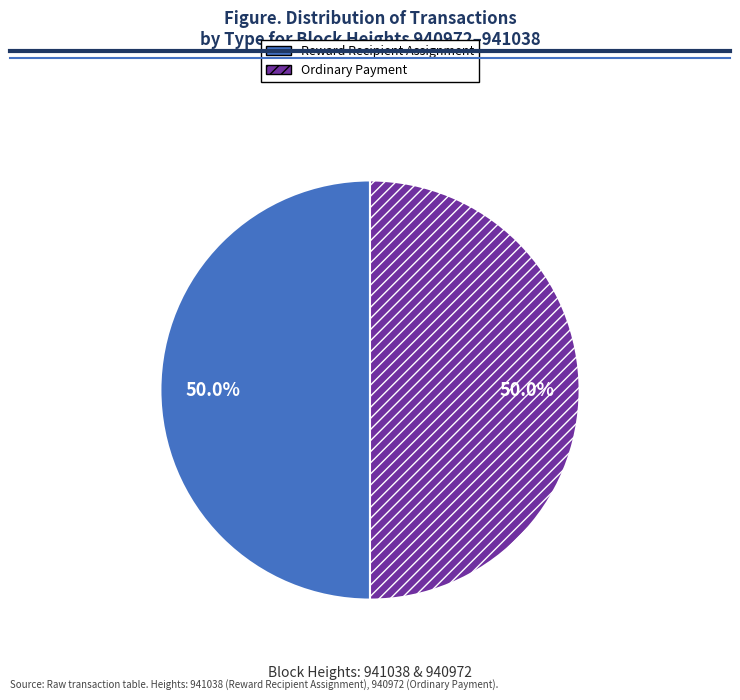

Count the number of slices in the pie.

2